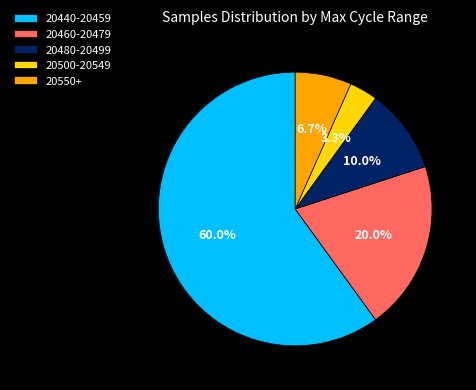

Is there any slice that represents more than half of the pie?

Yes